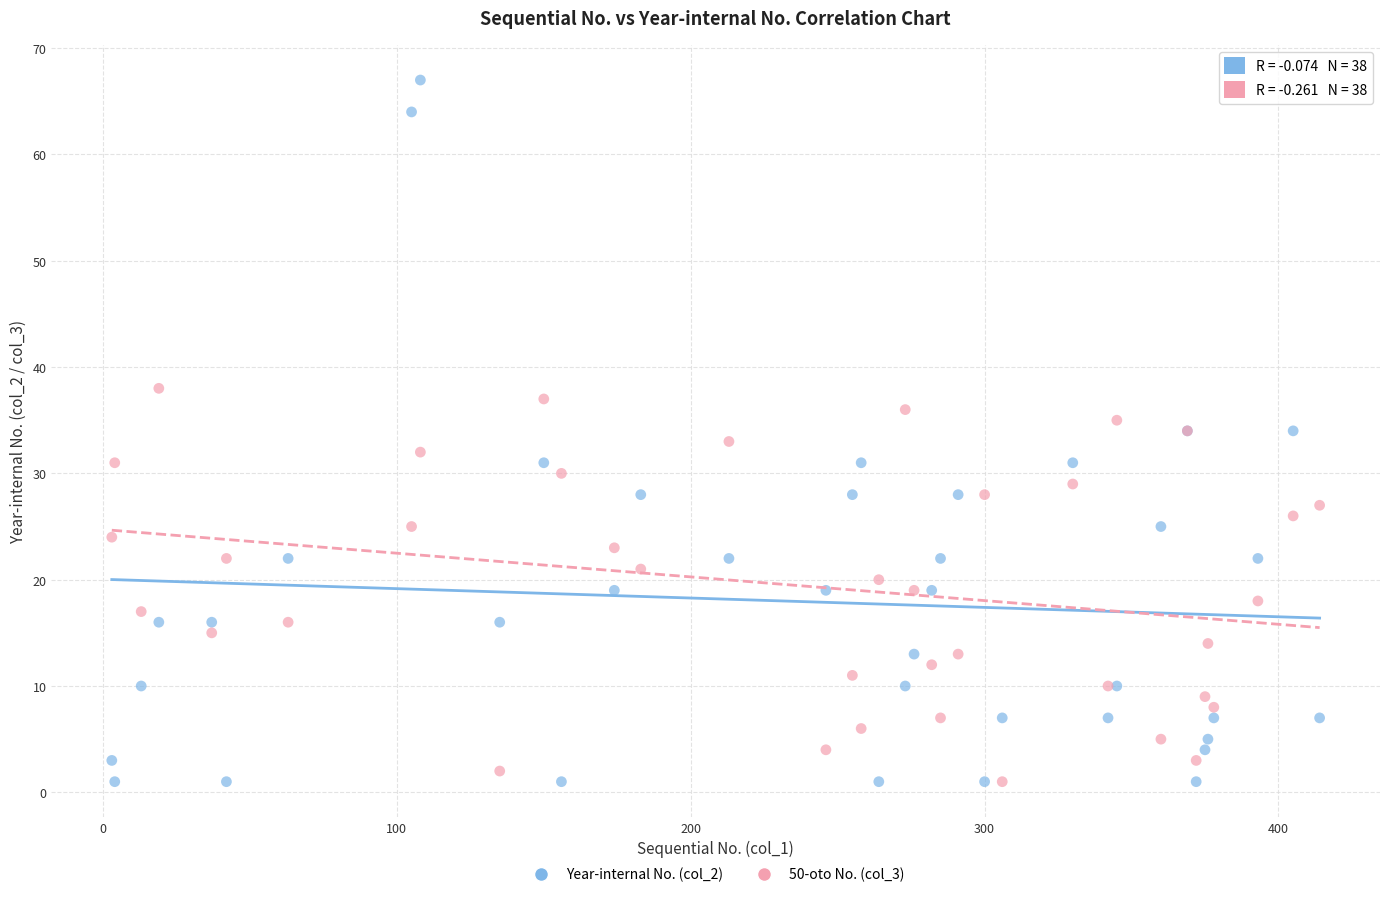

What is the X range (max minus min) for the scatter plot?

411